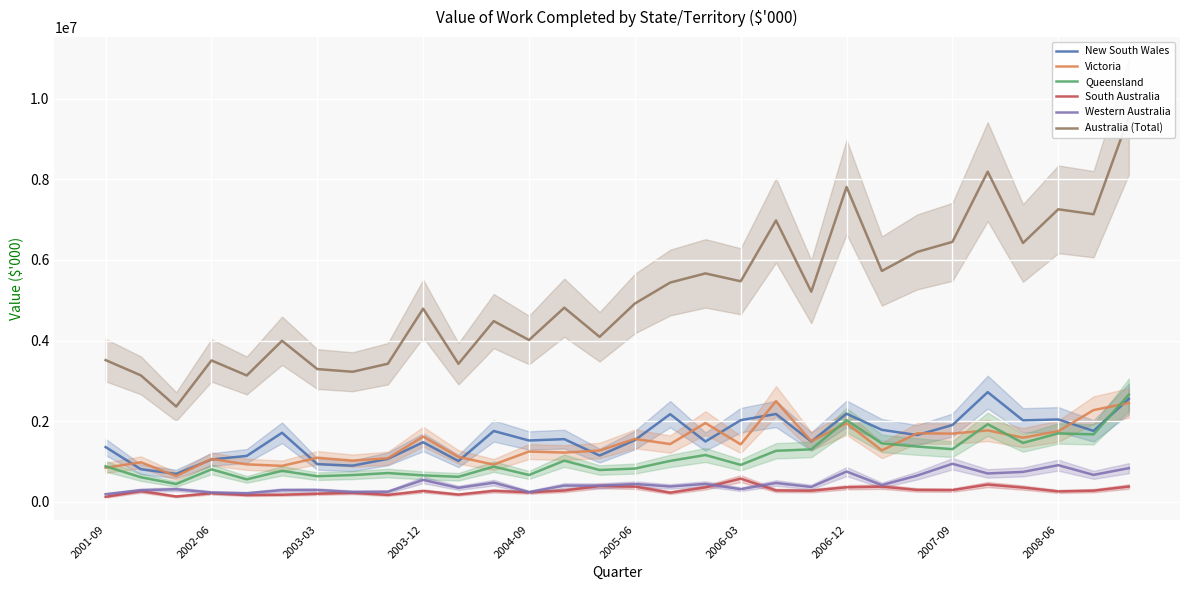

How many data points in South Australia are above 273705?

14